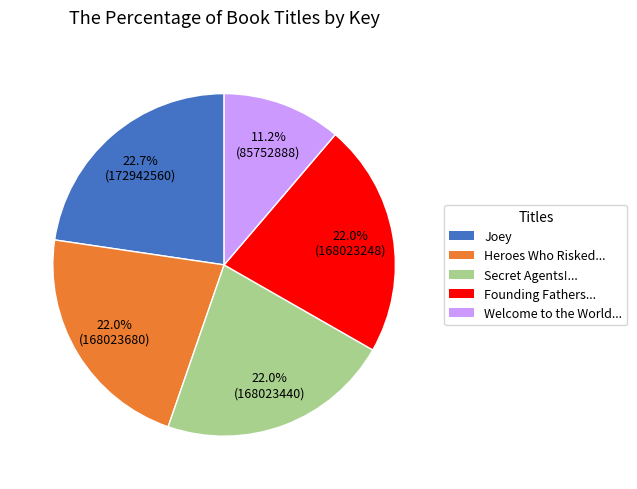

Is there any slice that represents more than half of the pie?

No